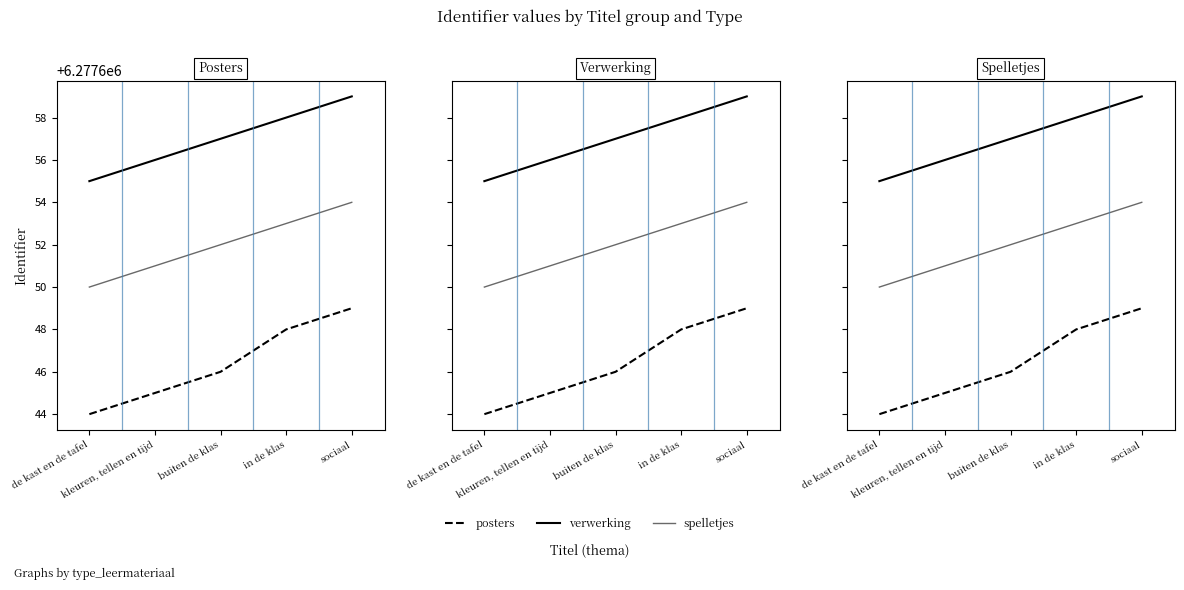

What is the label of the 2nd point from the right?

in de klas